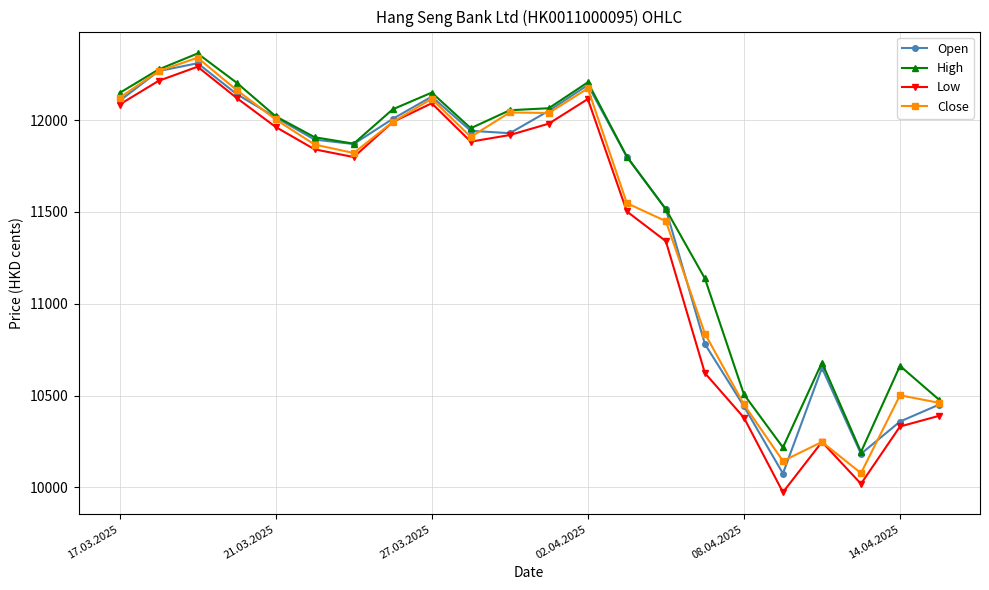

Which series has the widest spread of values?

Low